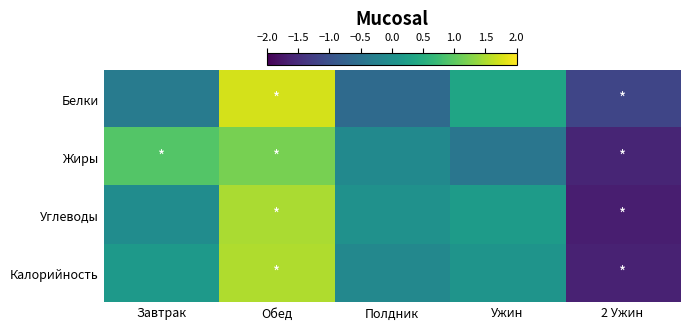

Reading left to right, transcribe all the data shown in this chart.

Белки: Завтрак=-0.3	Обед=1.7	Полдник=-0.6	Ужин=0.4	2 Ужин=-1.2
Жиры: Завтрак=0.9	Обед=1.2	Полдник=-0.1	Ужин=-0.4	2 Ужин=-1.6
Углеводы: Завтрак=-0.0	Обед=1.5	Полдник=0.0	Ужин=0.2	2 Ужин=-1.7
Калорийность: Завтрак=0.2	Обед=1.5	Полдник=-0.1	Ужин=0.1	2 Ужин=-1.6